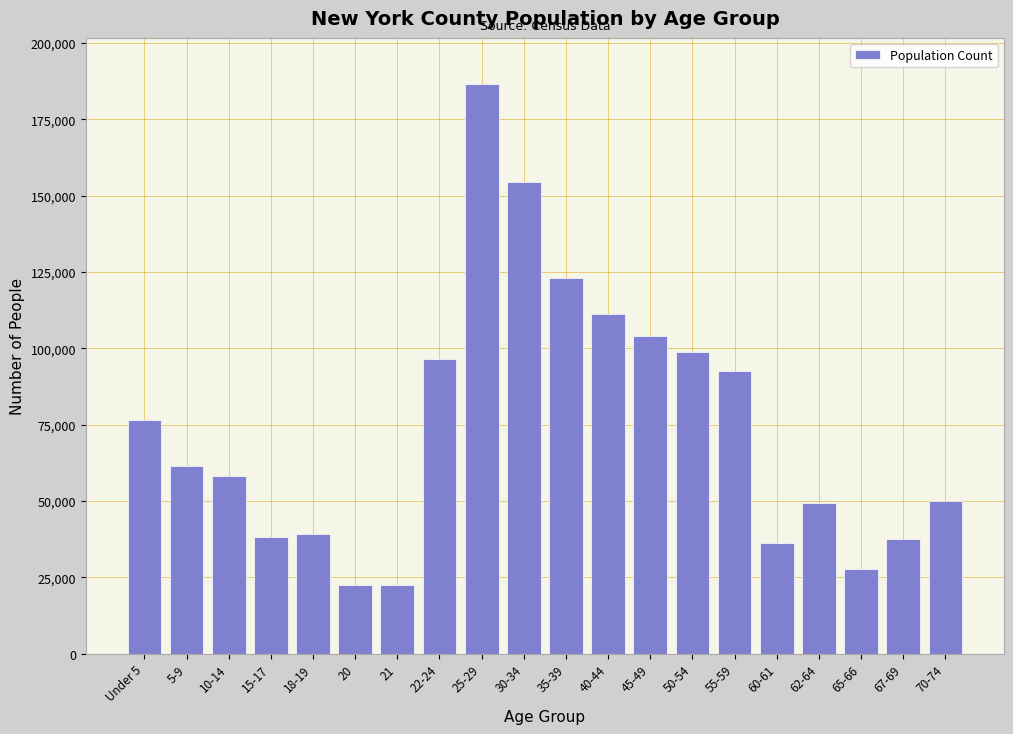

Is it true that the value at 50-54 is 98813?

True